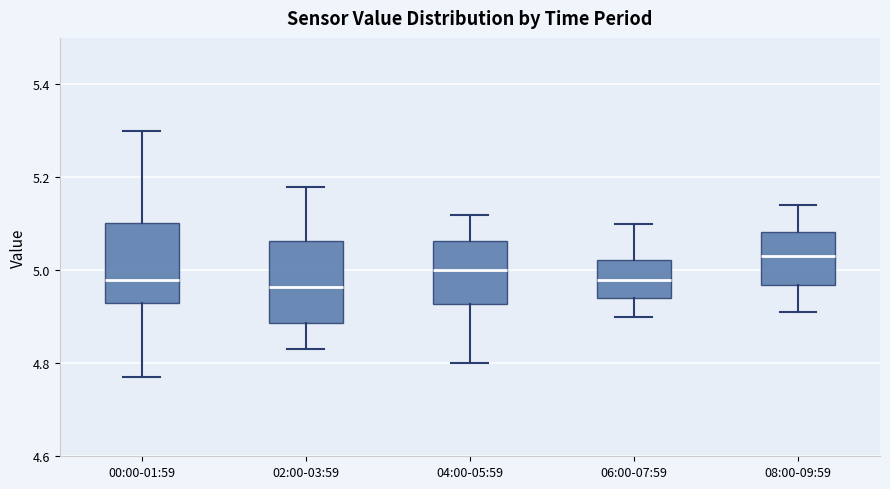

Reading left to right, read every box against the y-axis: the position of its median line, the range the box covers, and the ends of its whiskers. The values are not printed on the chart, so give them approximately, as read against the axis.

00:00-01:59: median 4.98, box 4.94 to 5.10, whiskers 4.78 to 5.30
02:00-03:59: median 4.96, box 4.88 to 5.06, whiskers 4.84 to 5.18
04:00-05:59: median 5.00, box 4.92 to 5.06, whiskers 4.80 to 5.12
06:00-07:59: median 4.98, box 4.94 to 5.02, whiskers 4.90 to 5.10
08:00-09:59: median 5.04, box 4.96 to 5.08, whiskers 4.92 to 5.14